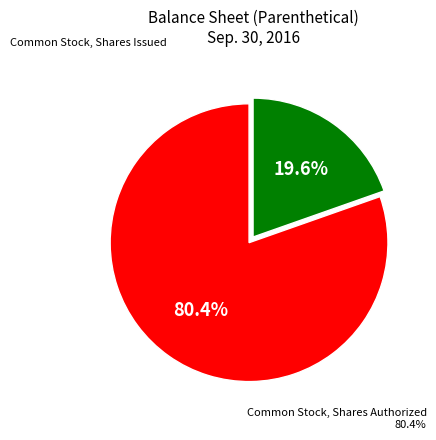

What percentage is NOT represented by Common Stock, Shares Issued?

80.4%